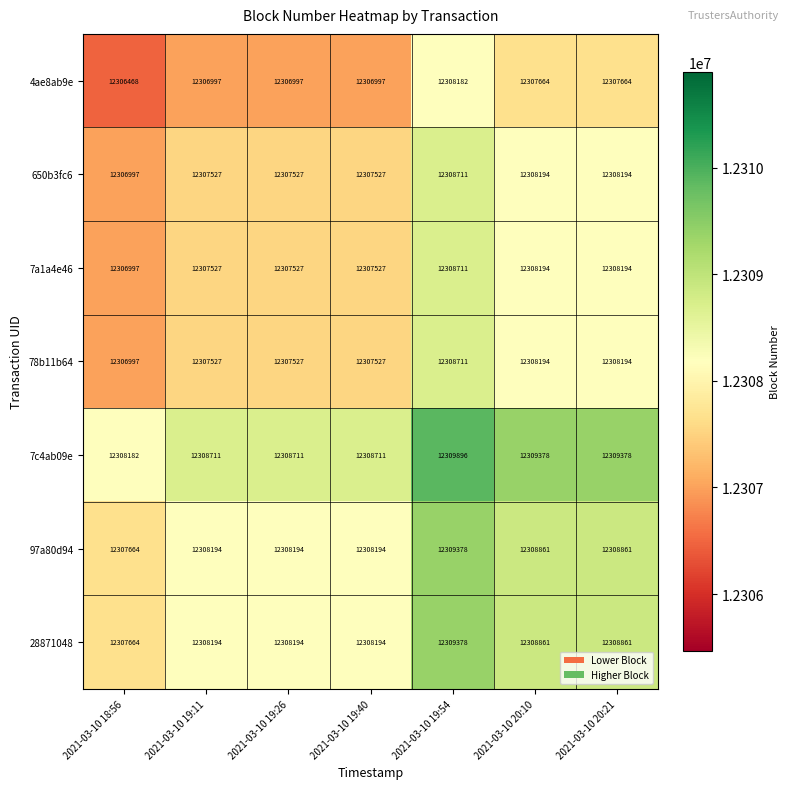

Which series has the largest total across all categories?

7c4ab09e